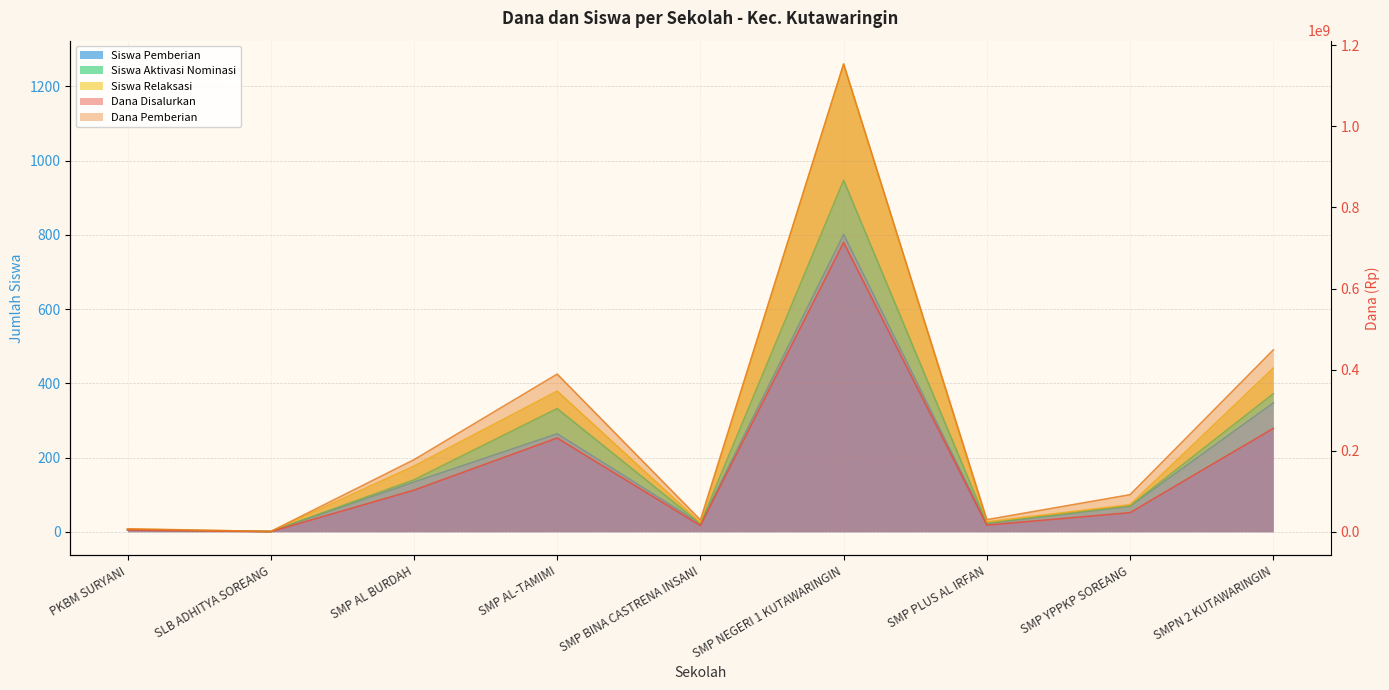

True or false: Siswa Pemberian has more than 0 points higher than both neighbors.

True